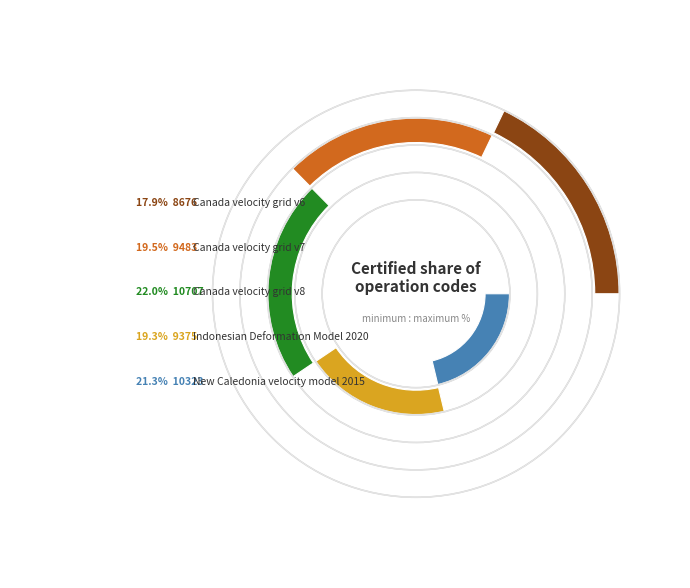

Approximately how many times larger is the value at Canada velocity grid v8 compared to Canada velocity grid v7?

1.1